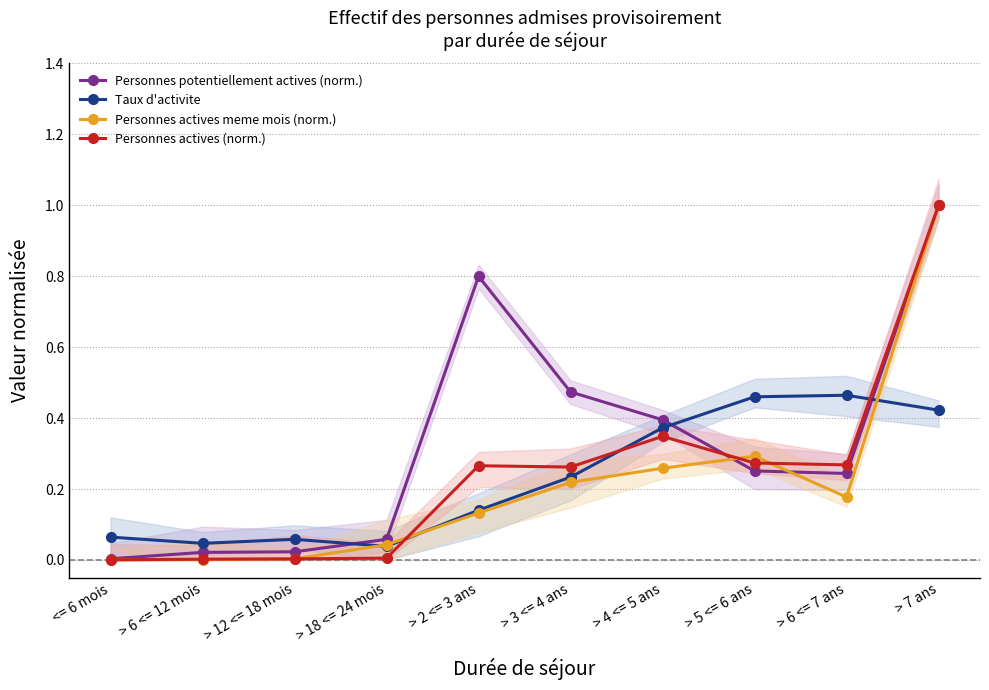

At how many categories does at least one series exceed 0?

10